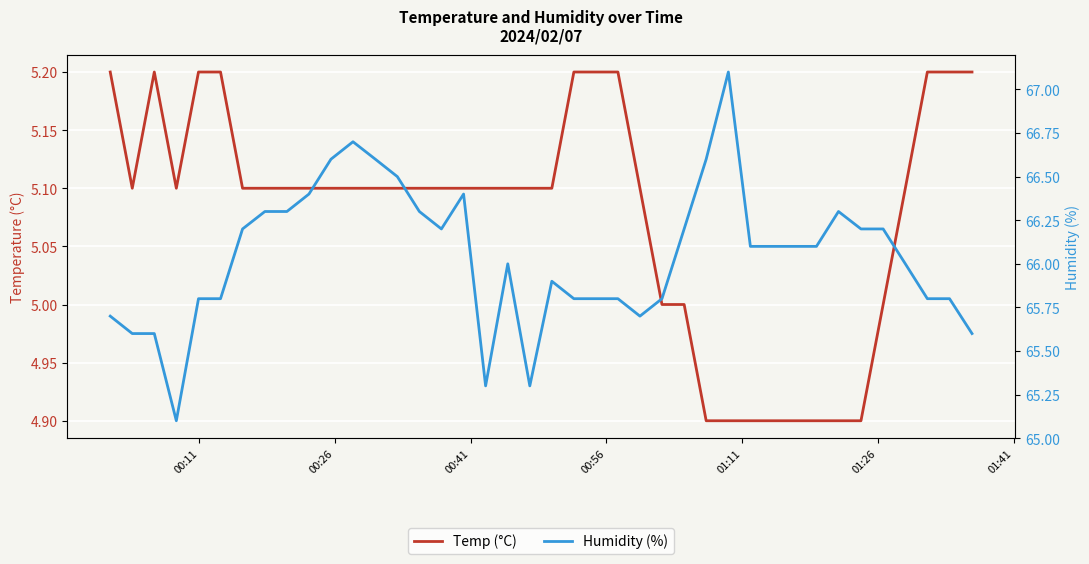

What are all the series names shown in the legend?

Temp (°C), Humidity (%)